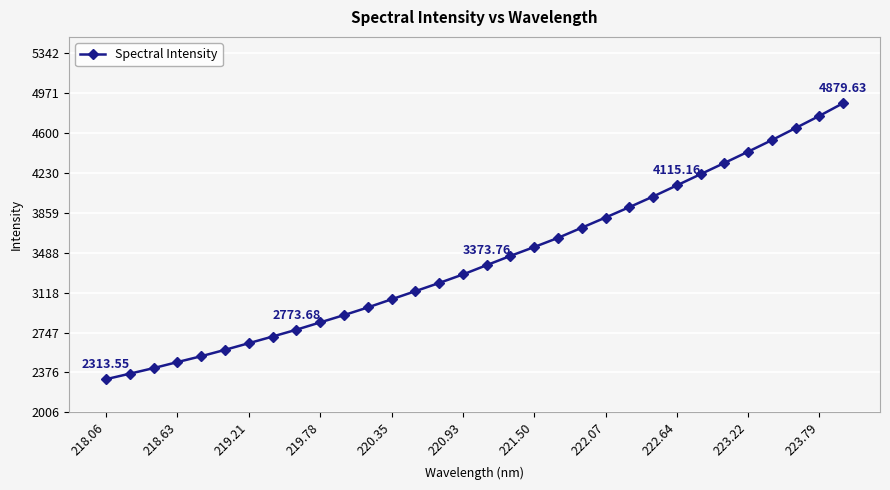

What is the difference between the maximum and second lowest values?

2514.8